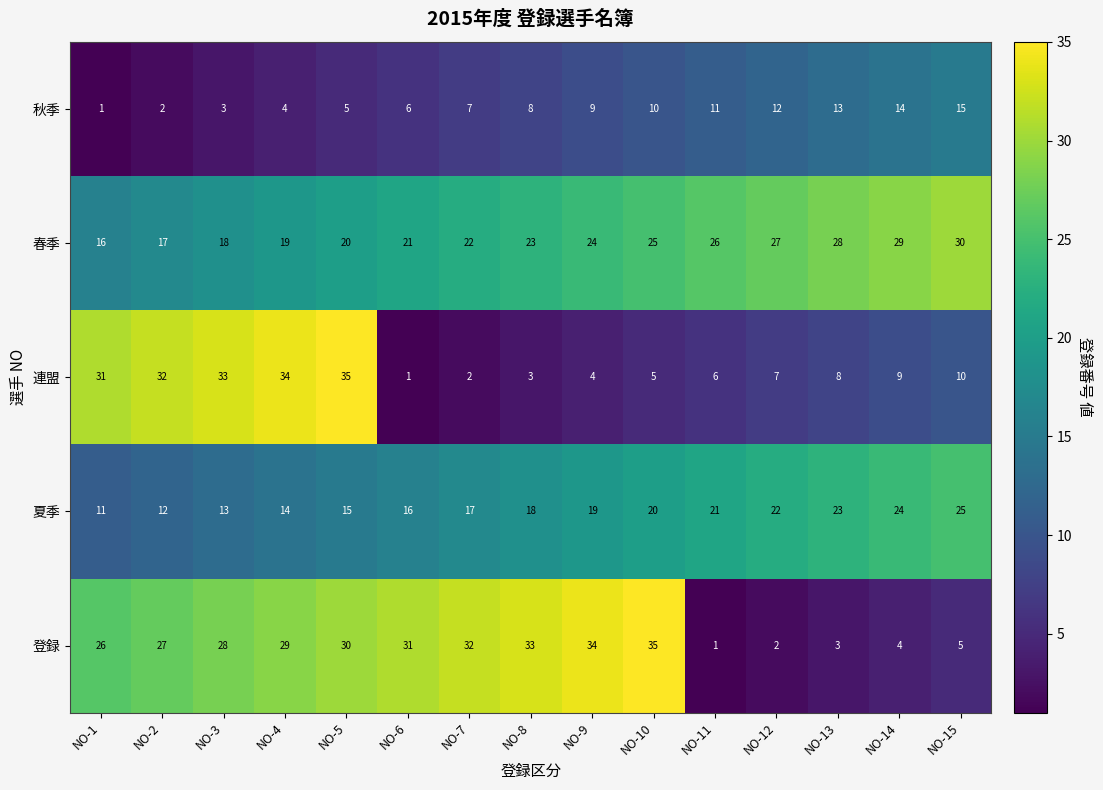

Which series has the largest total across all categories?

春季